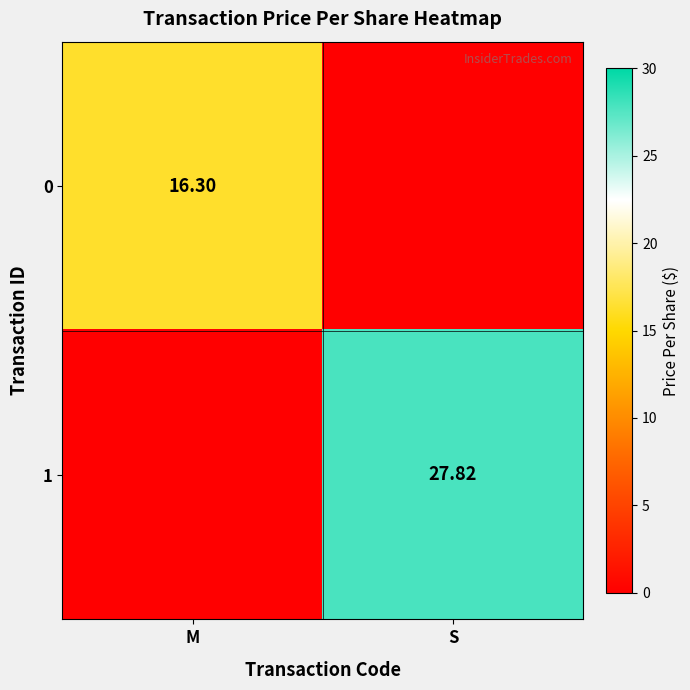

Between M and S, which series saw the biggest shift?

1